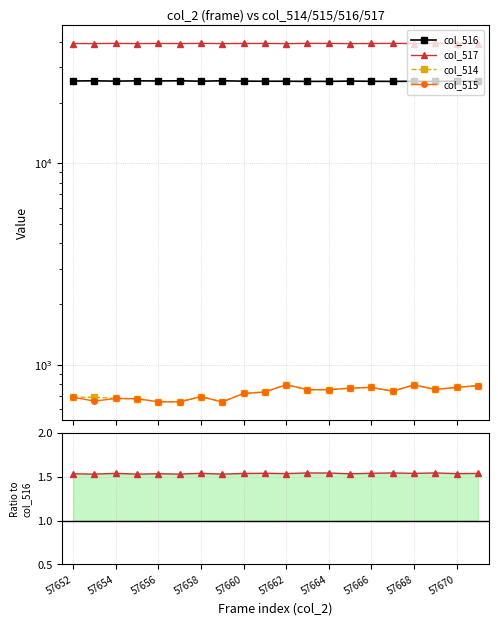

At which category is the sum across all series the highest?

57662